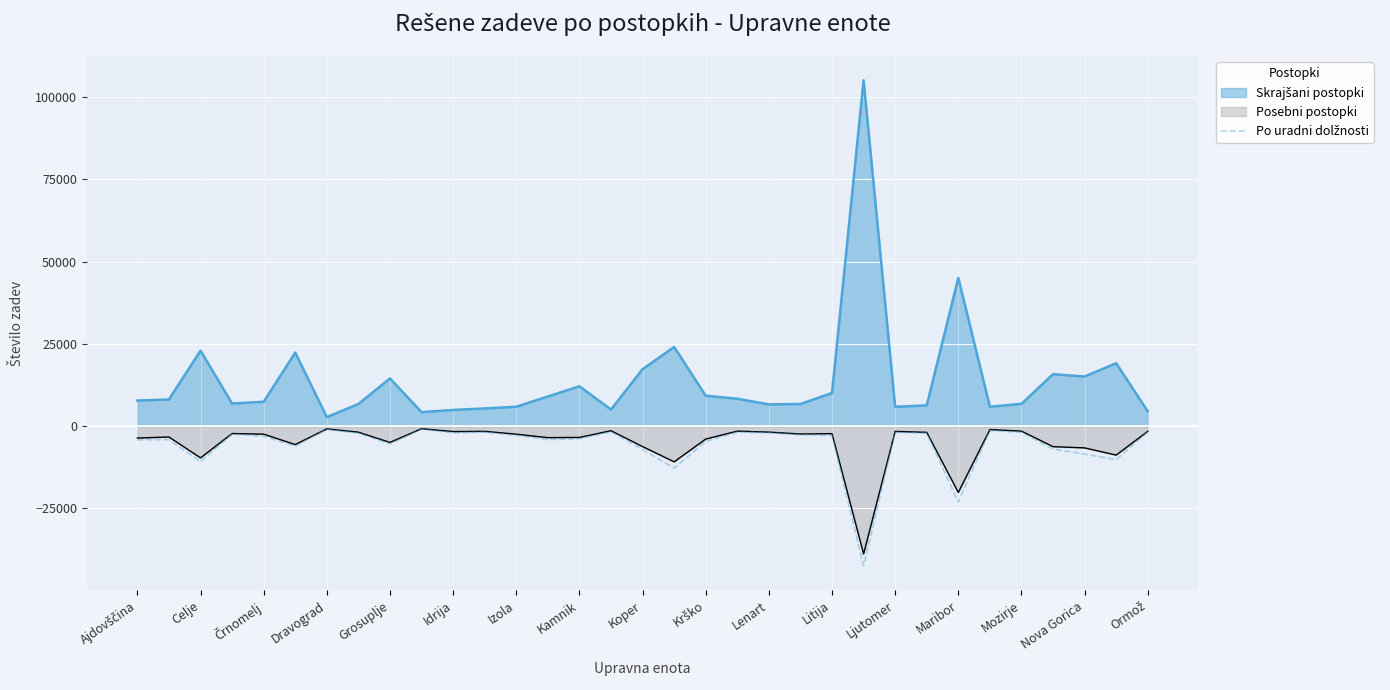

What is the label of the 1st point from the left?

Ajdovščina